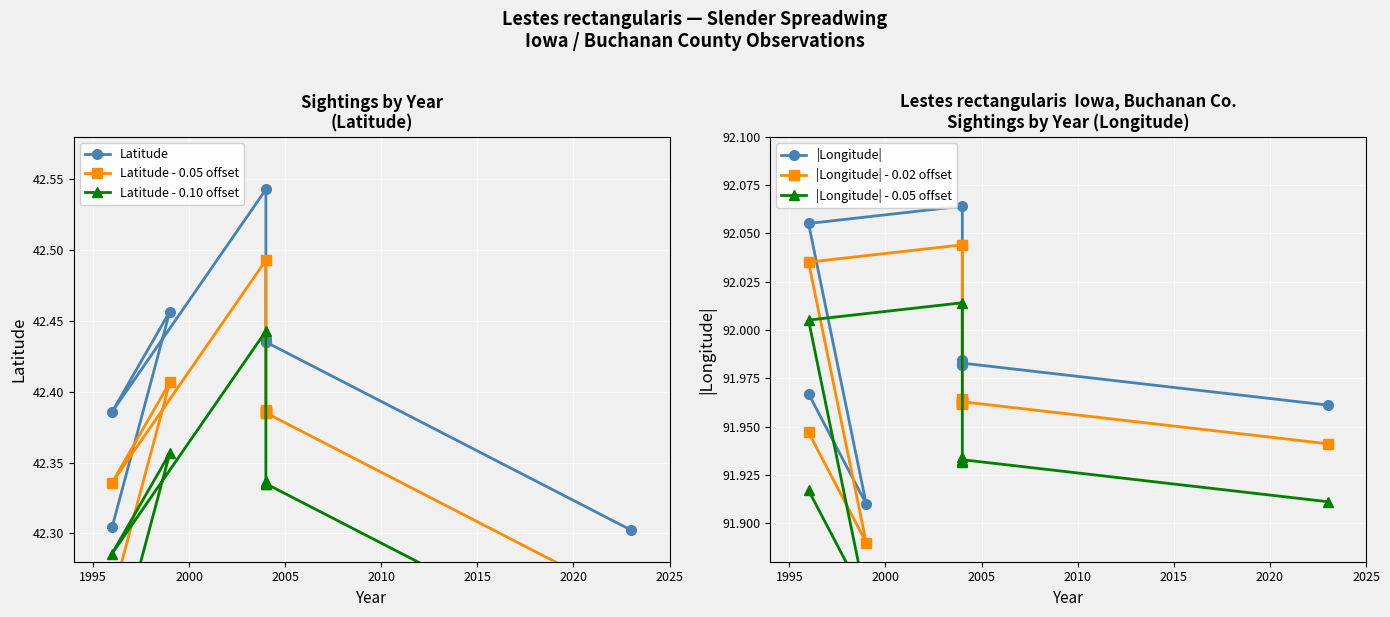

Is it true that |Longitude| - 0.05 offset equals 50.0 at 9?

False